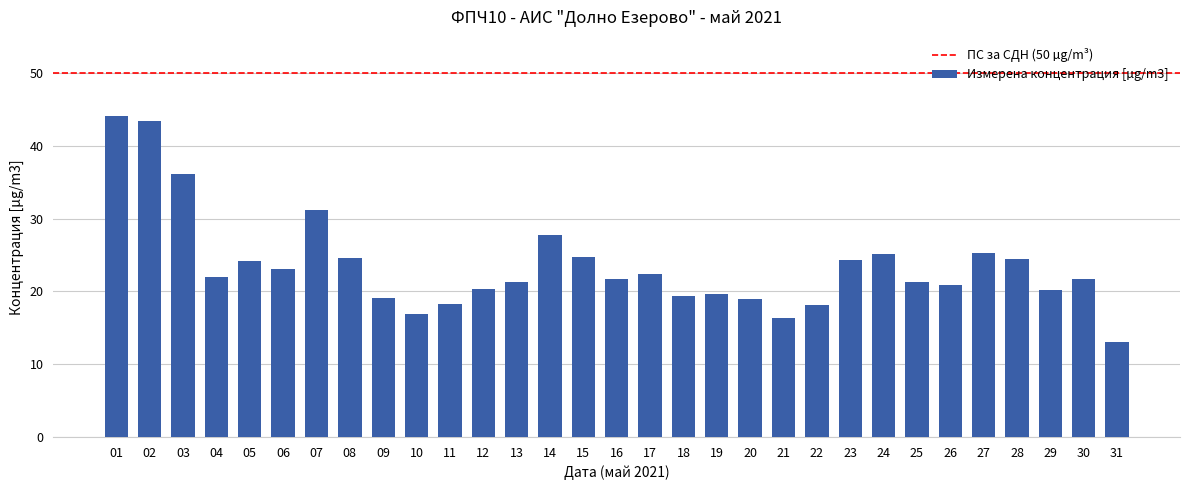

What is the difference between the second highest and second lowest values?

27.0